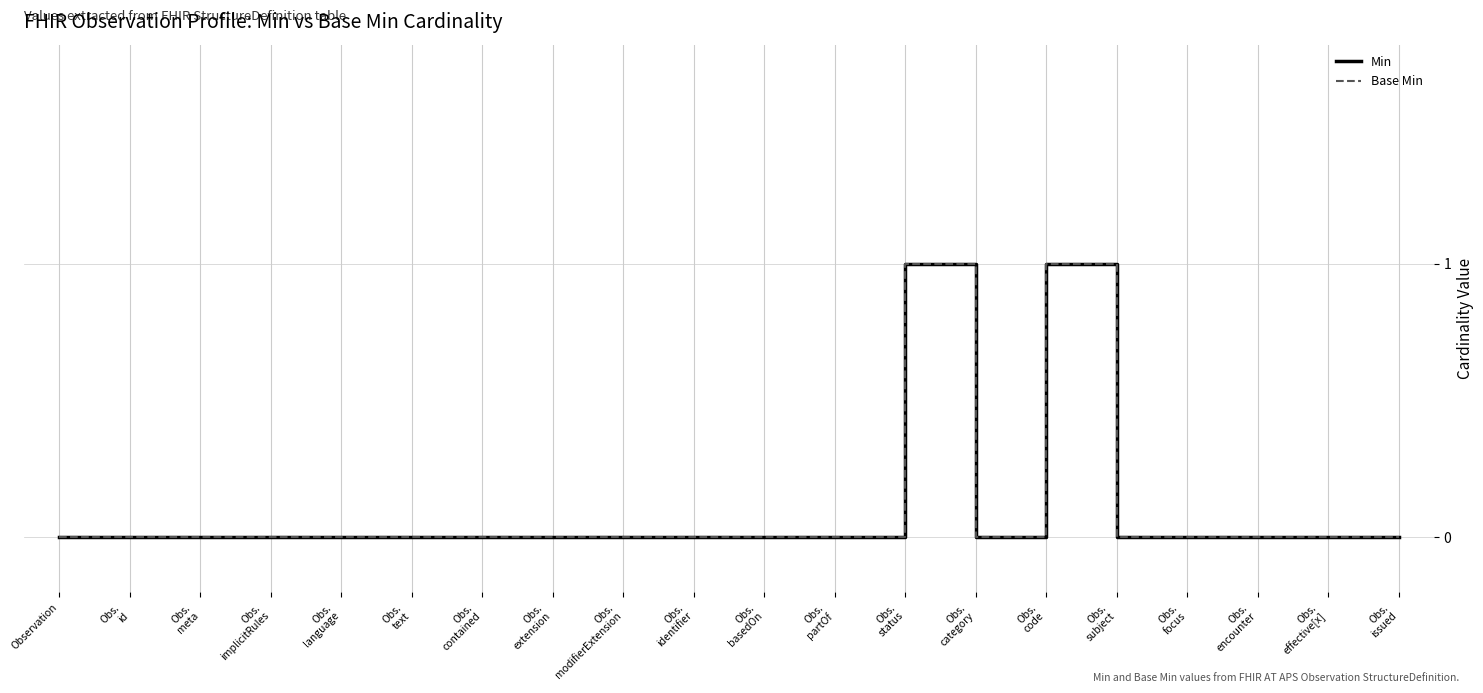

Is it true that Base Min equals 0 at Obs.
effective[x]?

True